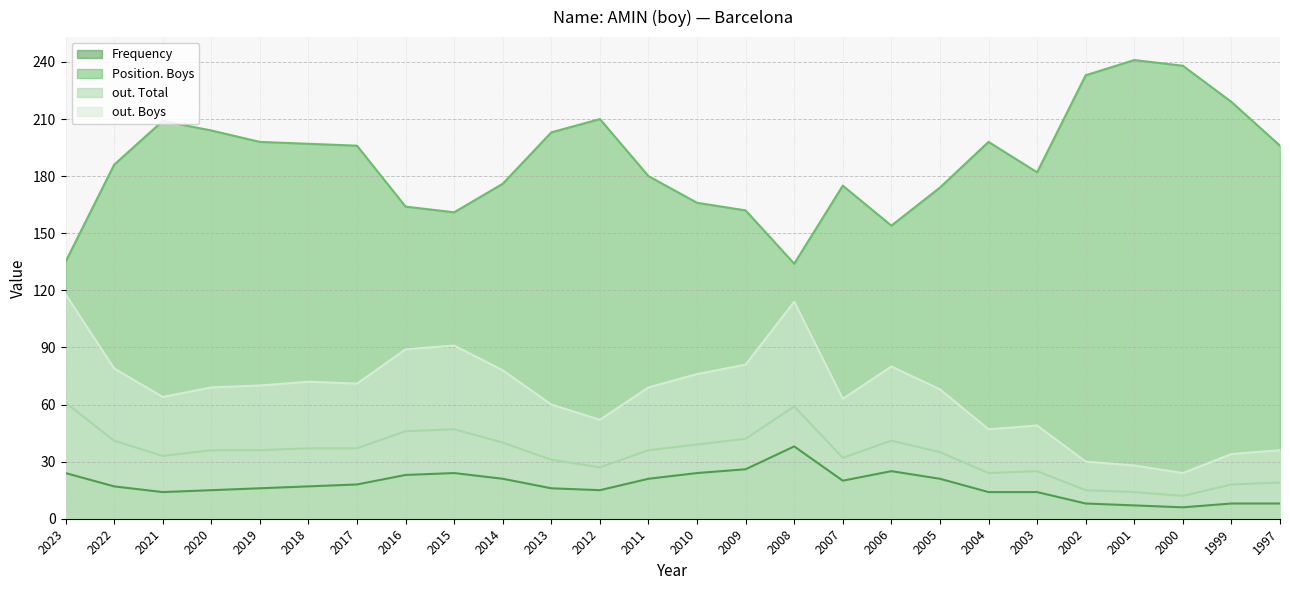

At which label does Frequency first exceed 17?

2023